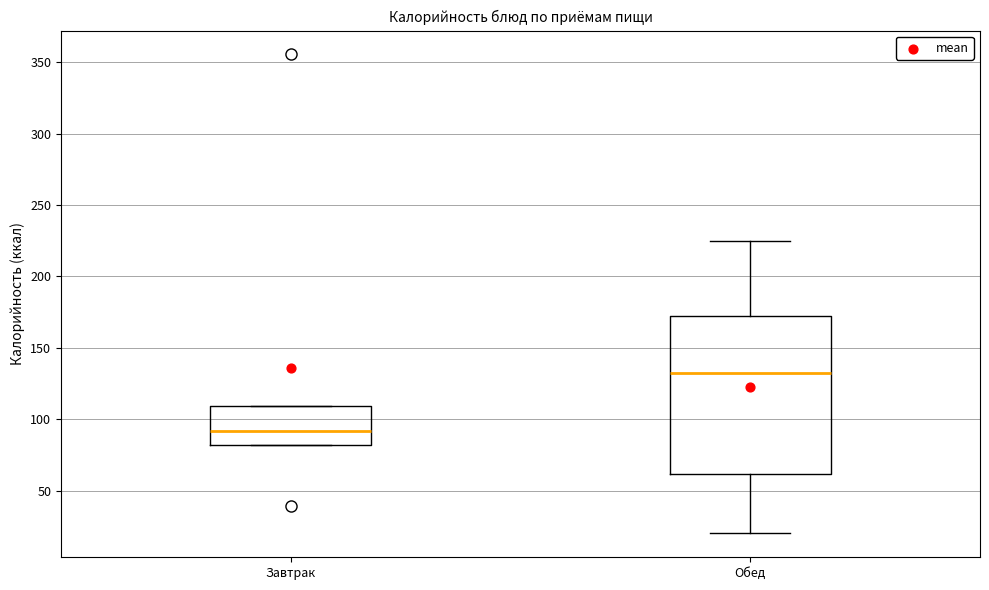

Where is the lower edge of the box for Завтрак on the y-axis? The values are not printed on the chart, so give them approximately, as read against the axis.

80